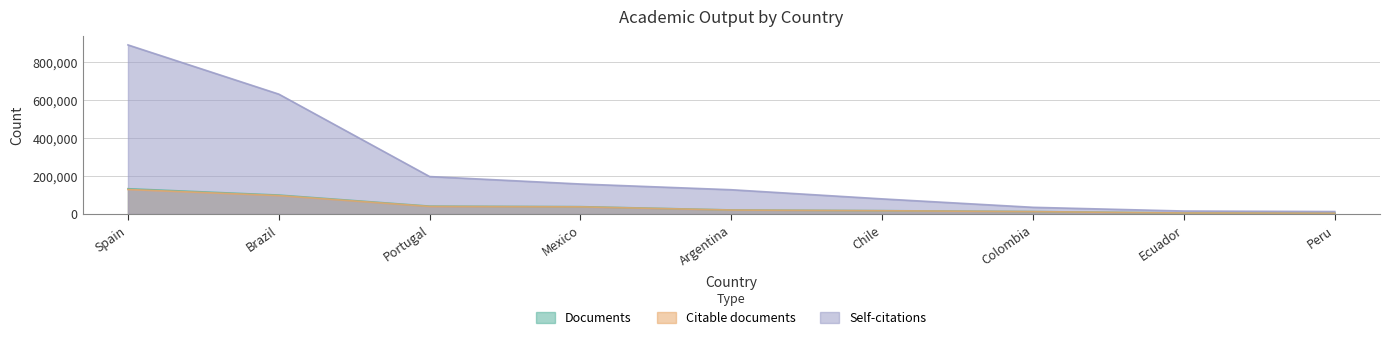

What are all the series names shown in the legend?

Documents, Citable documents, Self-citations